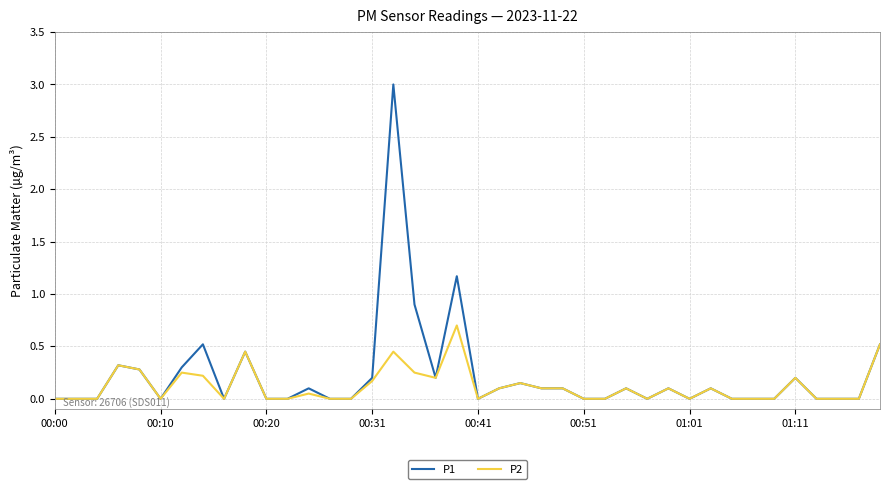

What is the highest value of the P2 series?

0.7